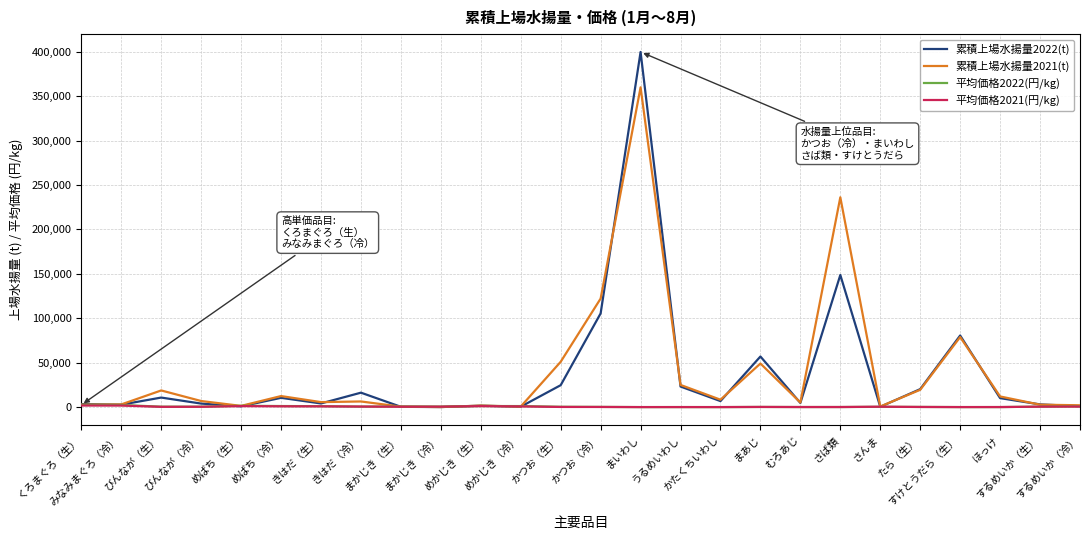

What is the sum of all 平均価格2022(円/kg) values?

17195.4